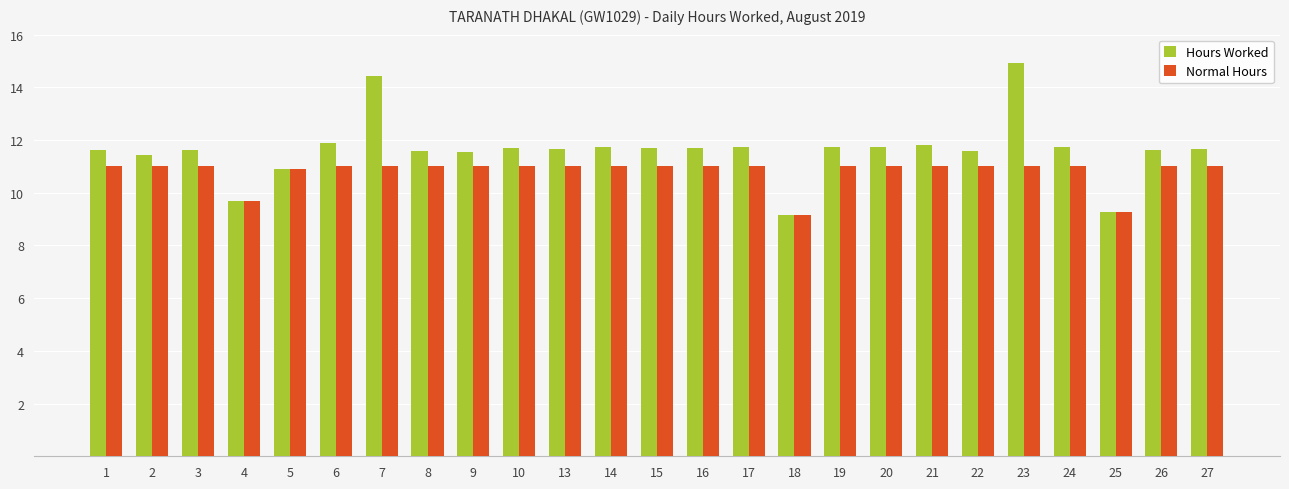

How many groups of bars are there?

25